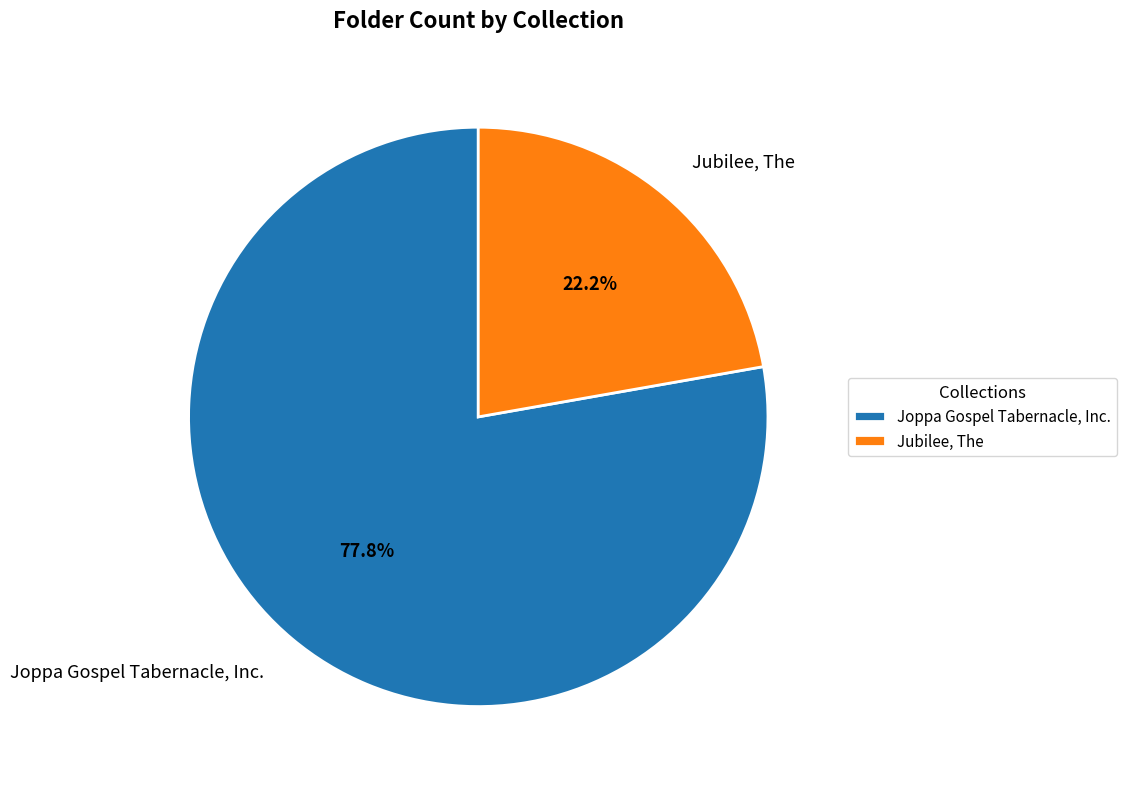

How many slices are in this pie chart?

2